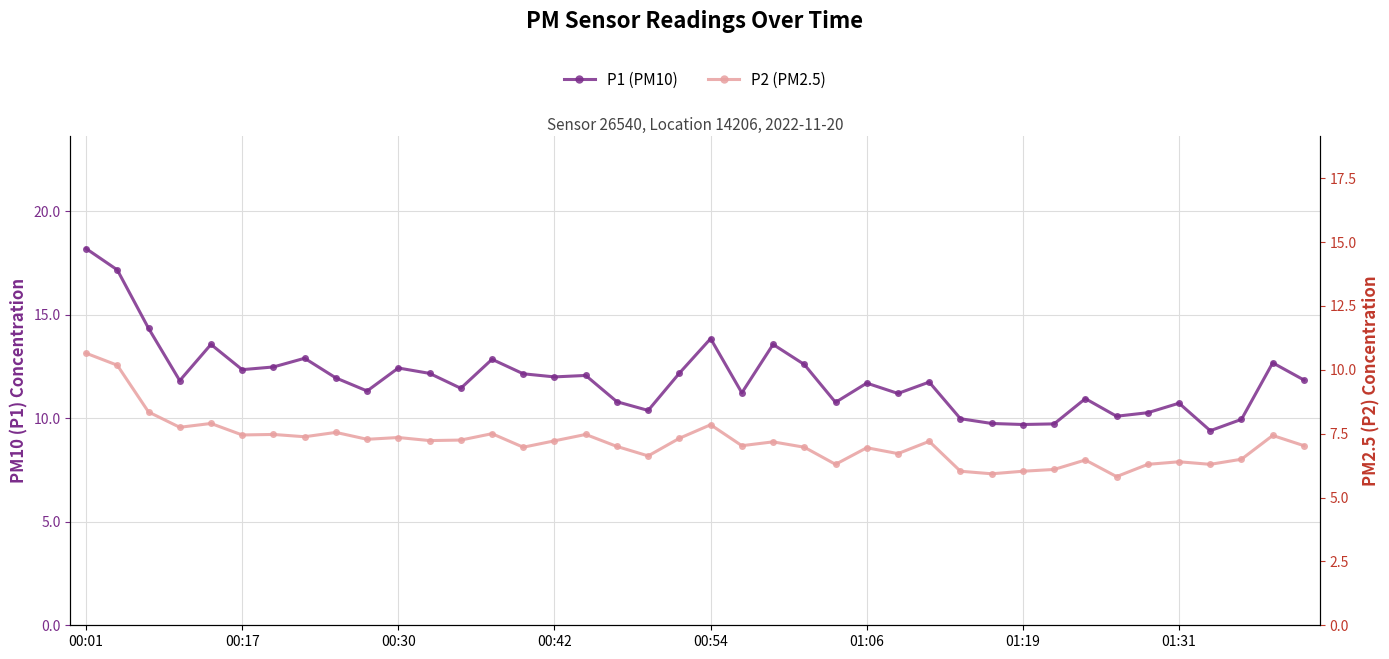

Which category has the lowest value in the P1 (PM10) series?

36